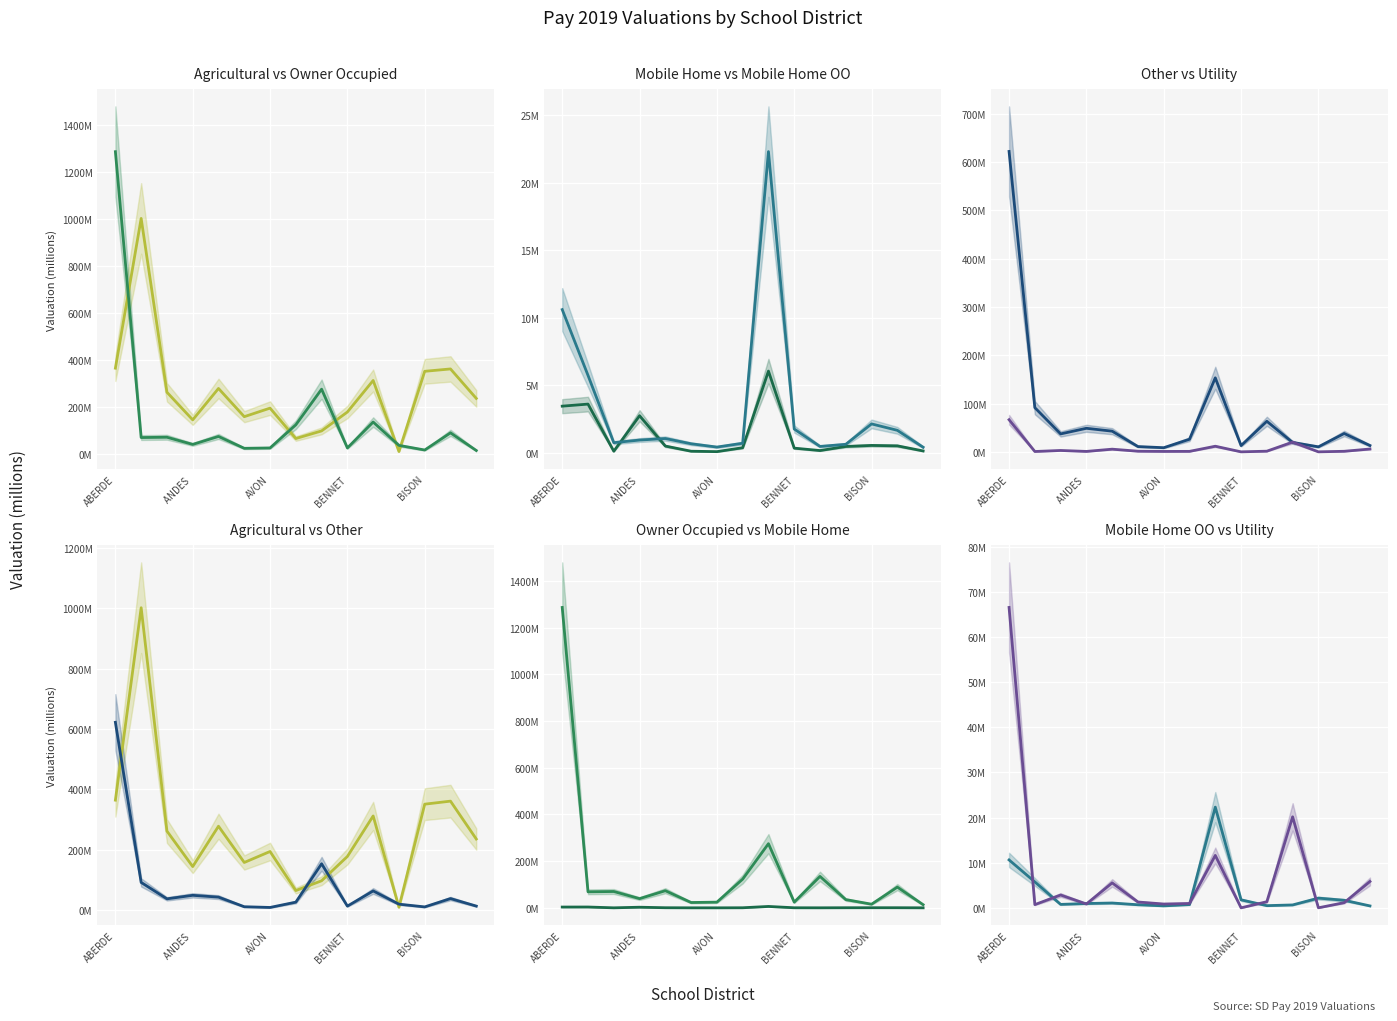

What is the sum of the Utility values at 12 and 8?

11.6